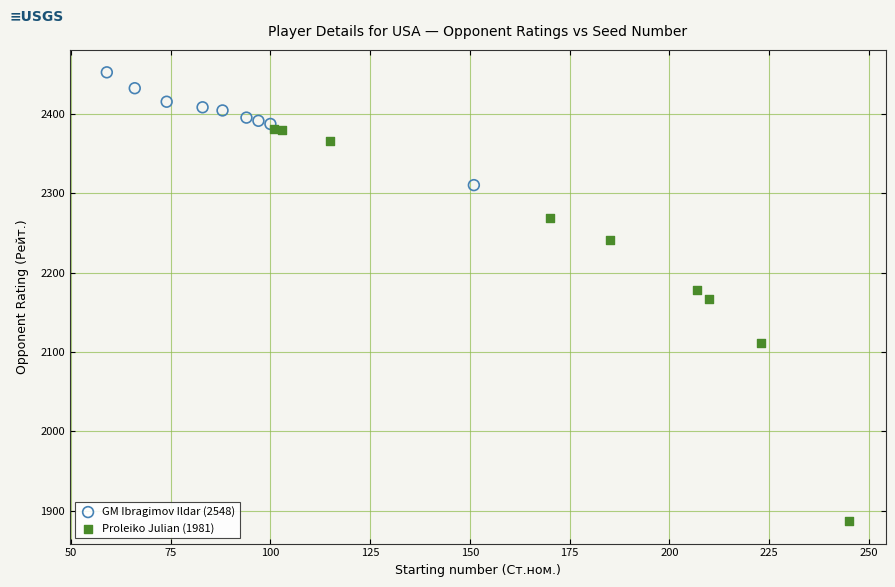

Which series has the largest Y range (max minus min)?

Proleiko Julian (1981)